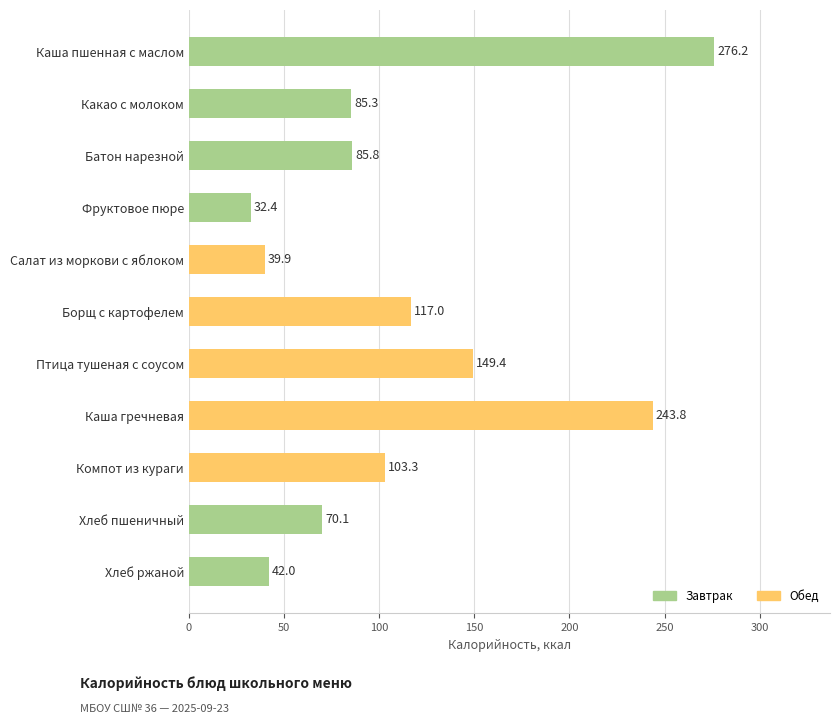

What is the sum of the values at Хлеб пшеничный and Птица тушеная с соусом?

219.5